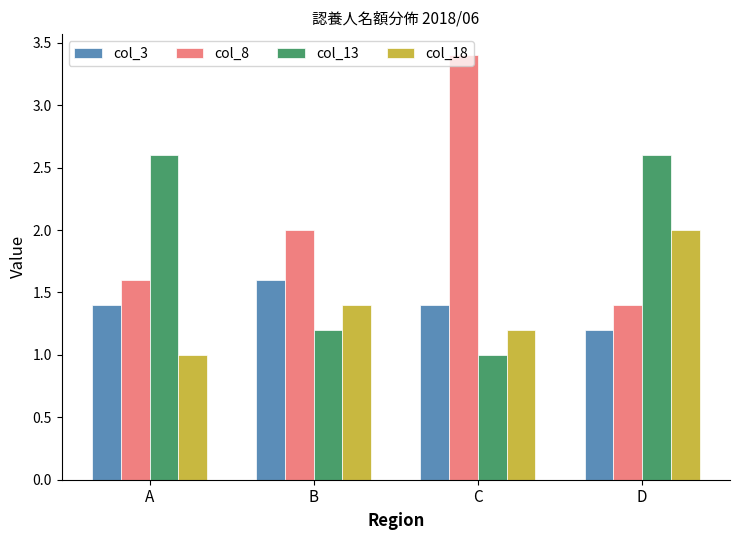

Which series has the widest spread of values?

col_8